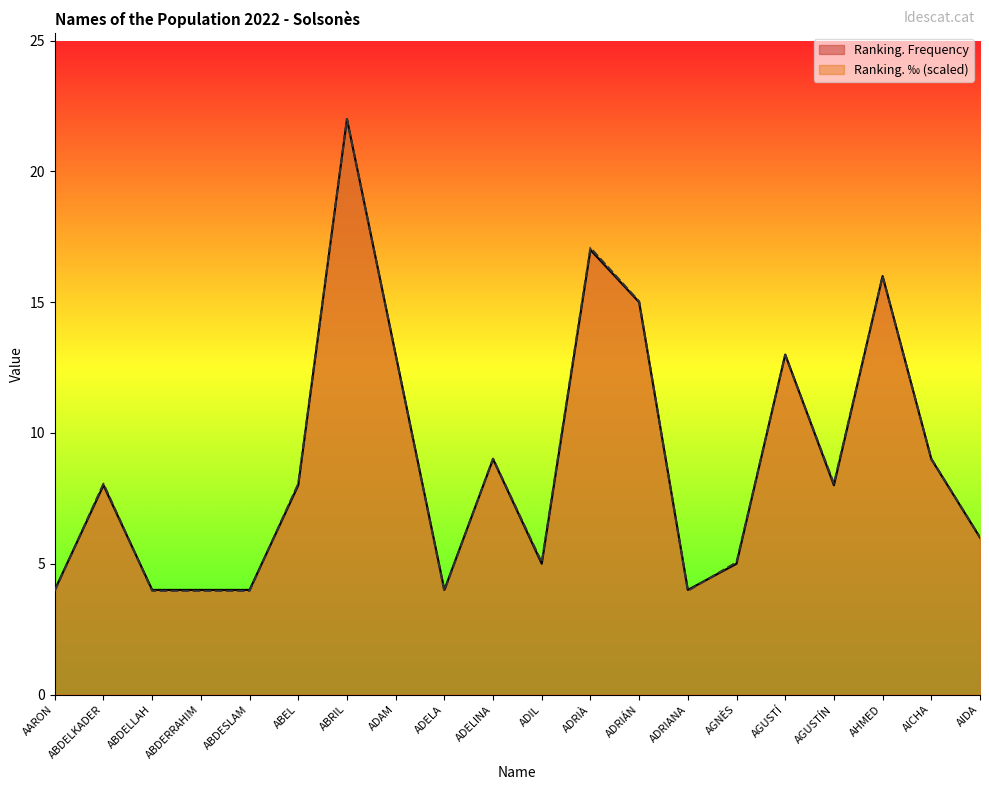

Reading right to left, list all the values displayed in this chart.

Ranking. Frequency: 6.0	9.0	16.0	8.0	13.0	5.0	4.0	15.0	17.0	5.0	9.0	4.0	13.0	22.0	8.0	4.0	4.0	4.0	8.0	4.0
Ranking. ‰: 6.0	9.0	16.0	8.1	13.0	5.1	4.0	15.0	17.1	5.1	9.0	4.0	13.0	22.0	8.1	4.0	4.0	4.0	8.1	4.0